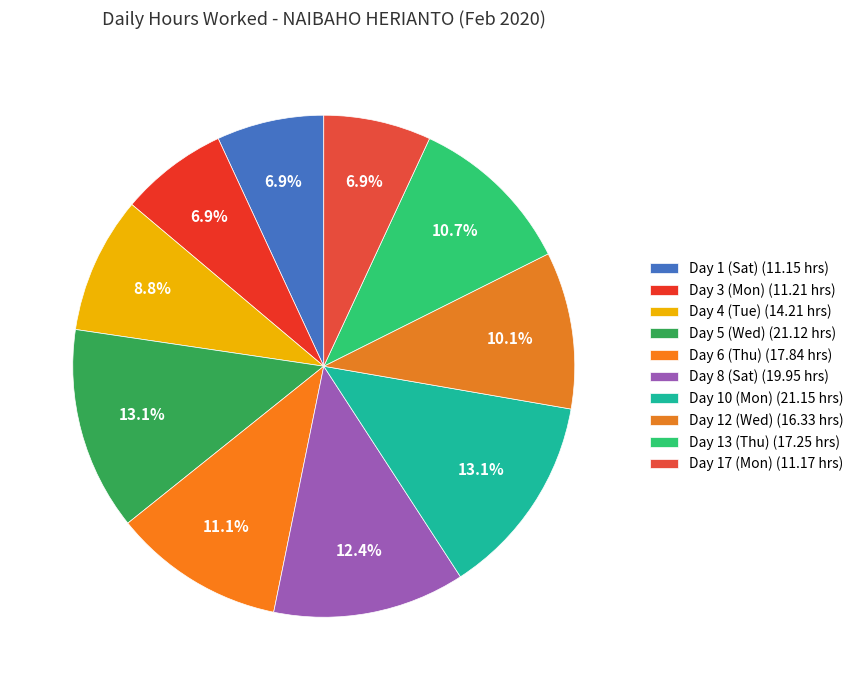

Count the number of slices in the pie.

10